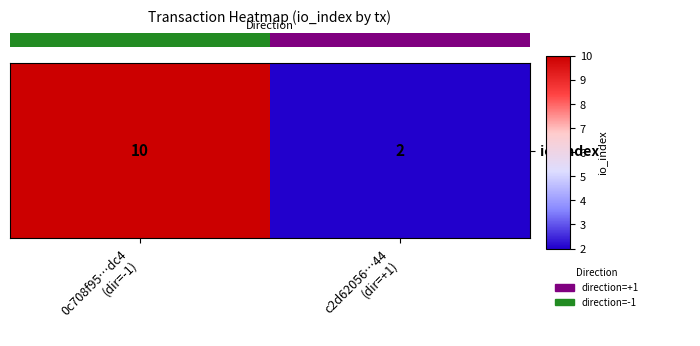

At which category does the chart reach its peak across all series?

0c708f95…dc4
(dir=-1)